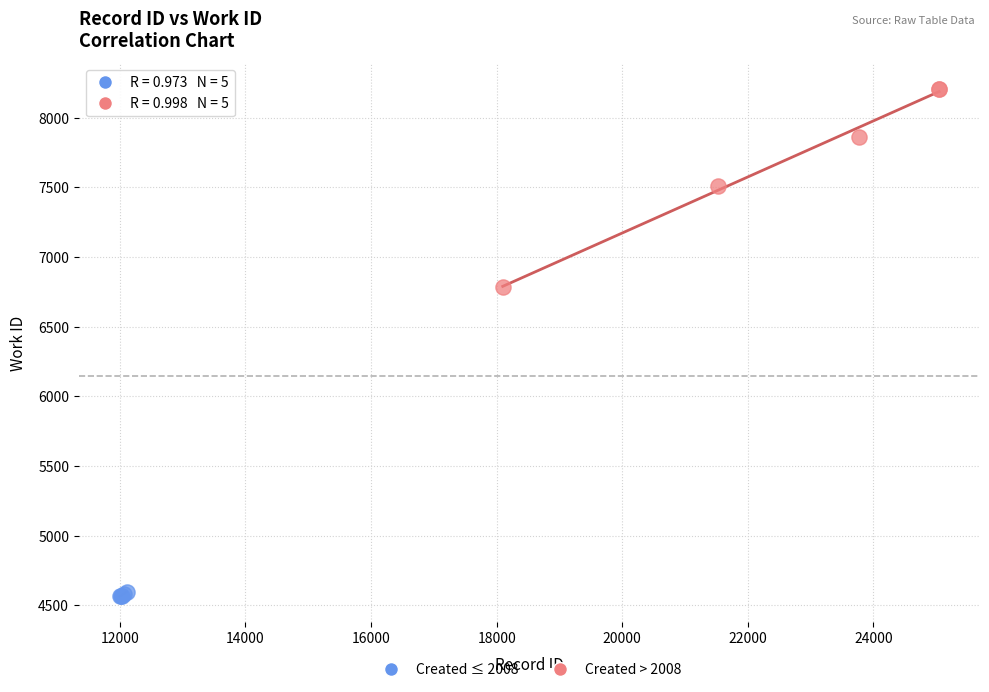

Which series has the widest spread of Y values?

Created > 2008